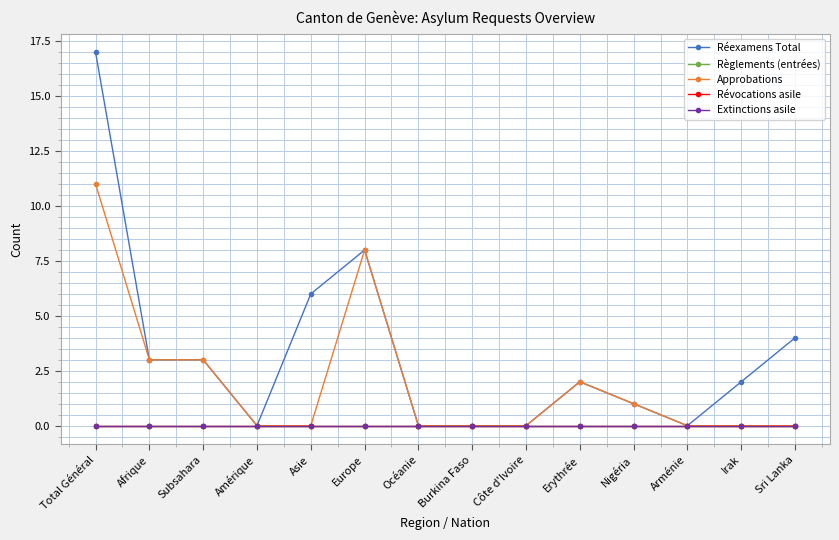

Is this an area chart (filled region under the line)?

No